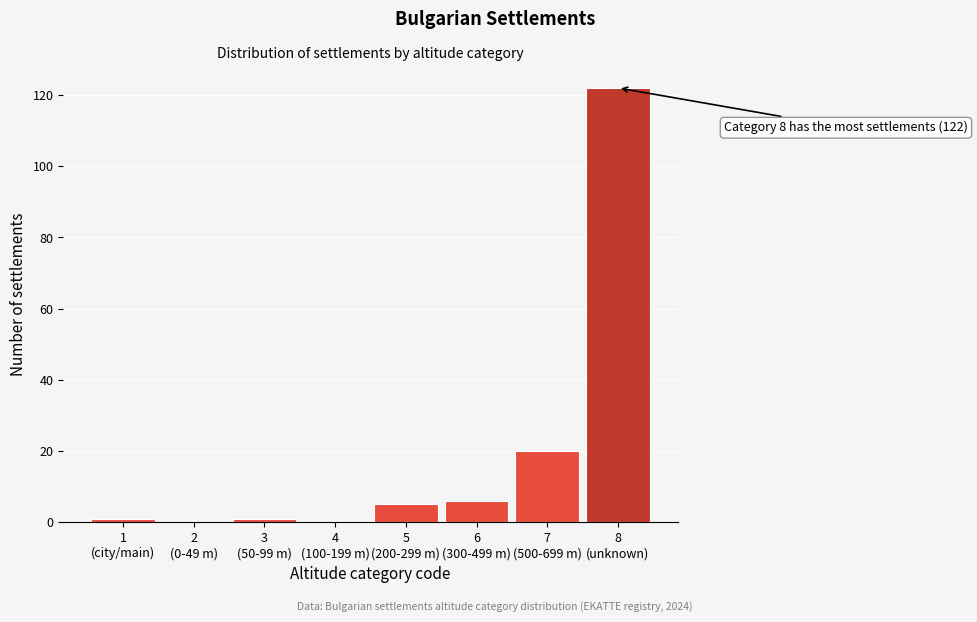

What is the sum of all values?

155